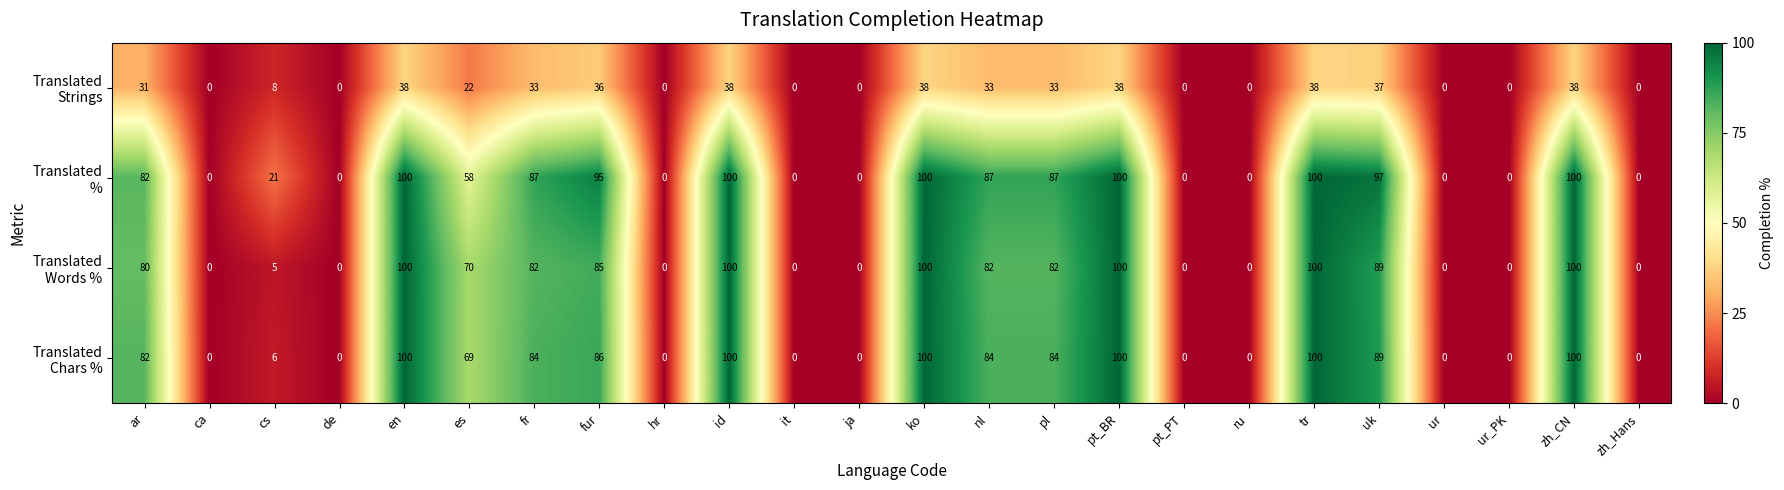

What is the spread (max minus min) of values at pl?

54